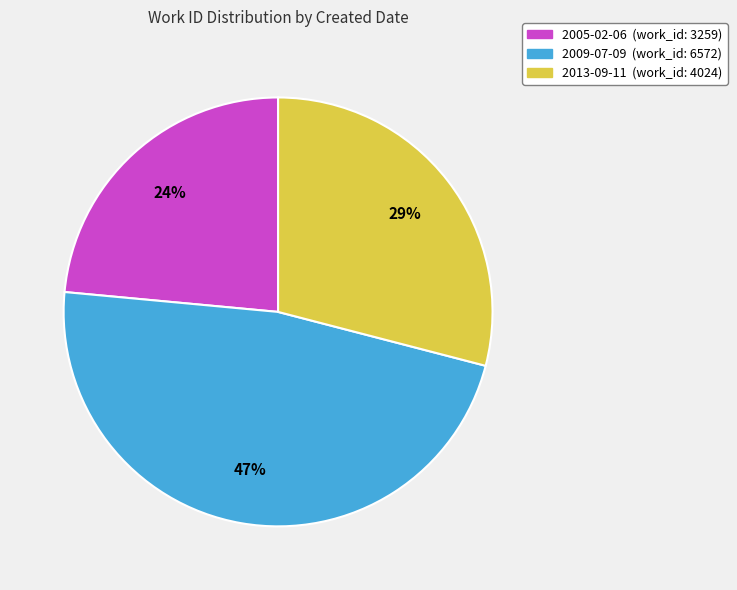

To the nearest percent, what percentage of the pie is 2009-07-09?

47%